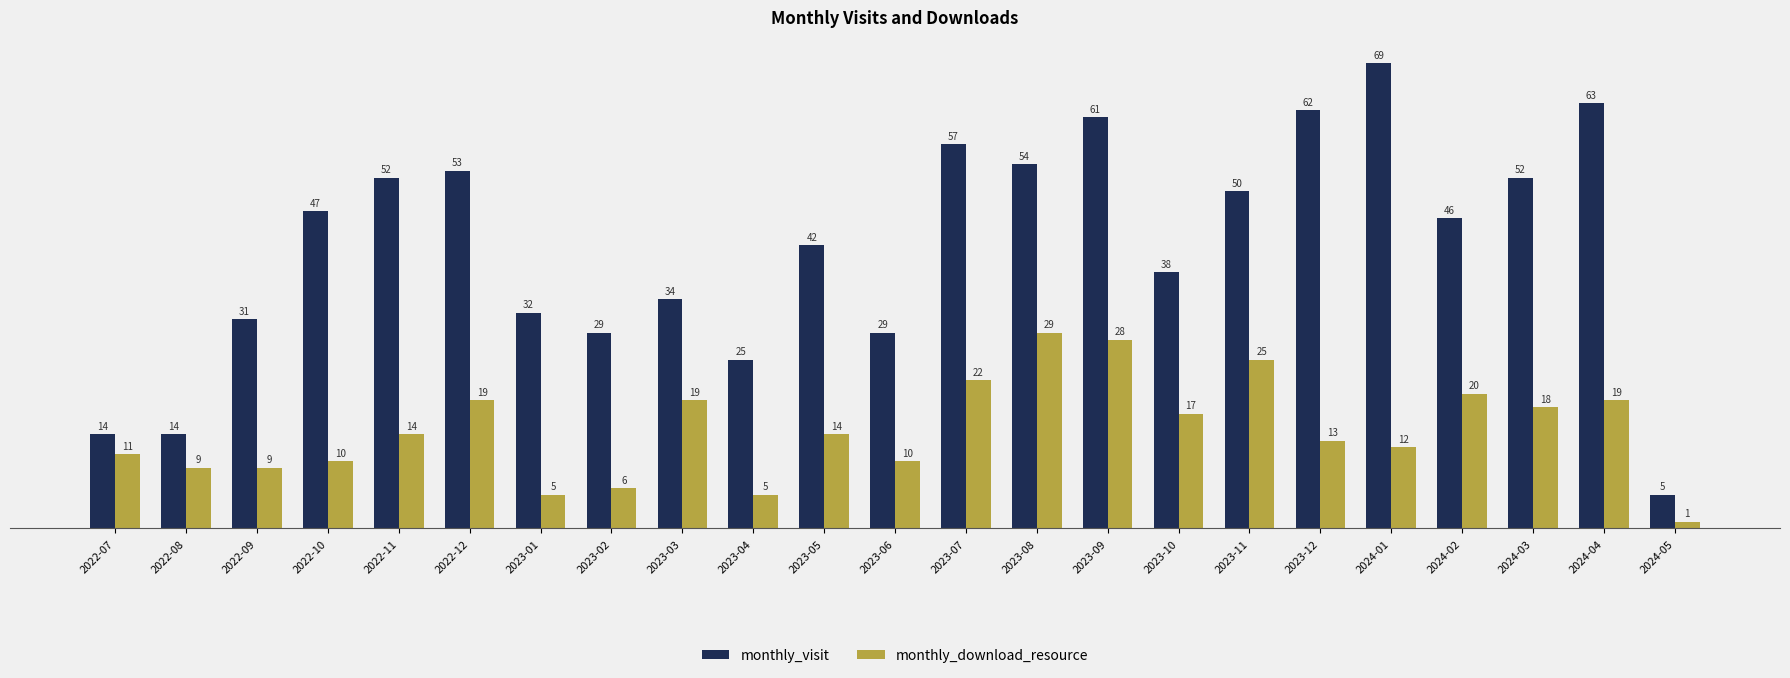

Where does the monthly_visit series first go above 46?

2022-10